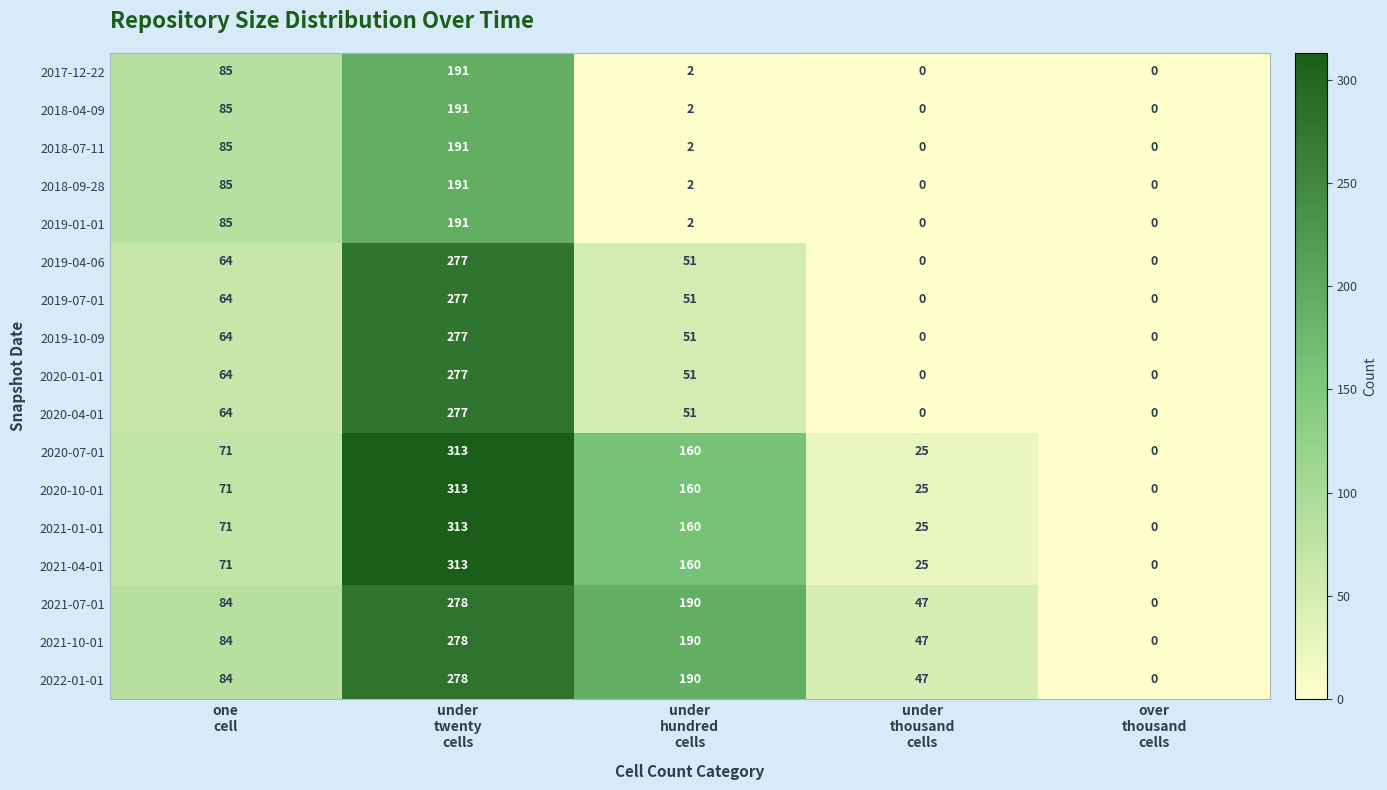

What is the difference between the second highest and minimum values in the 2019-01-01 series?

85